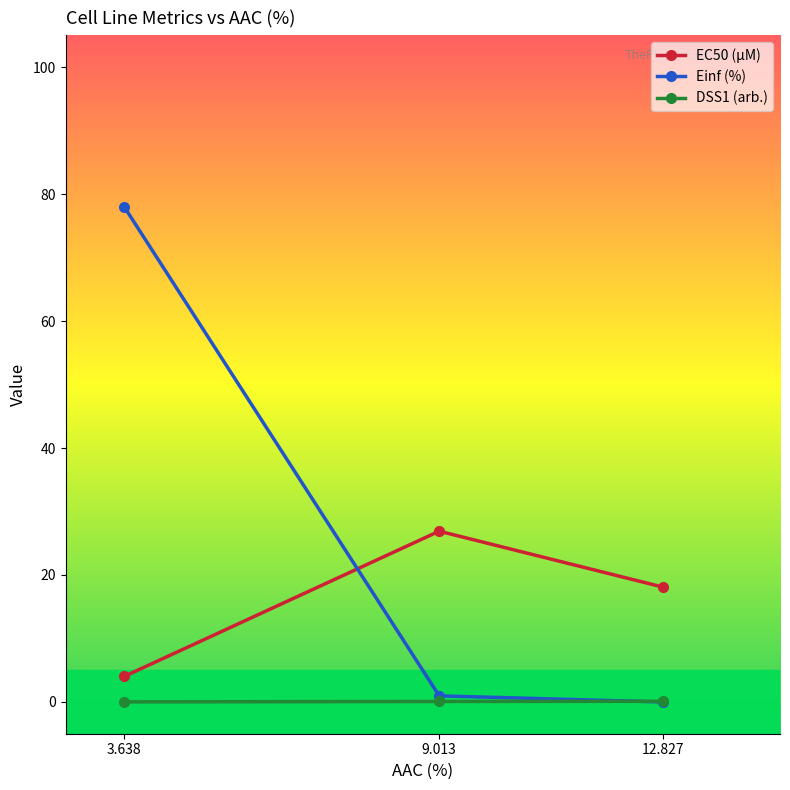

At how many categories does at least one series exceed 16?

3